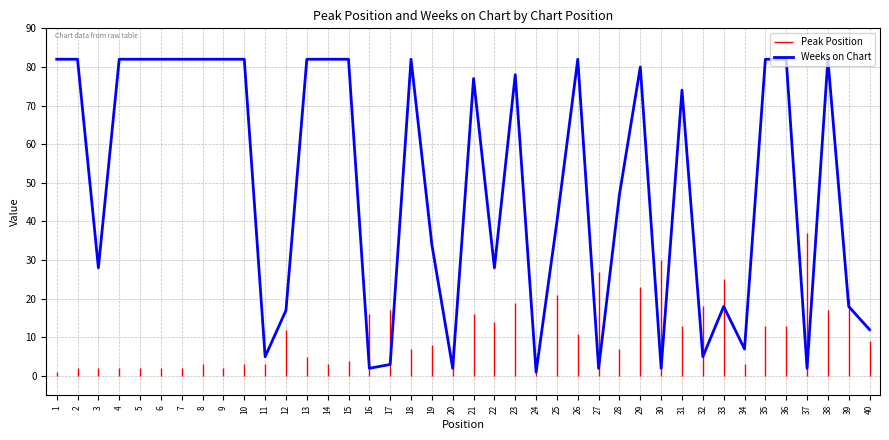

At which category does the chart reach its minimum across all series?

24